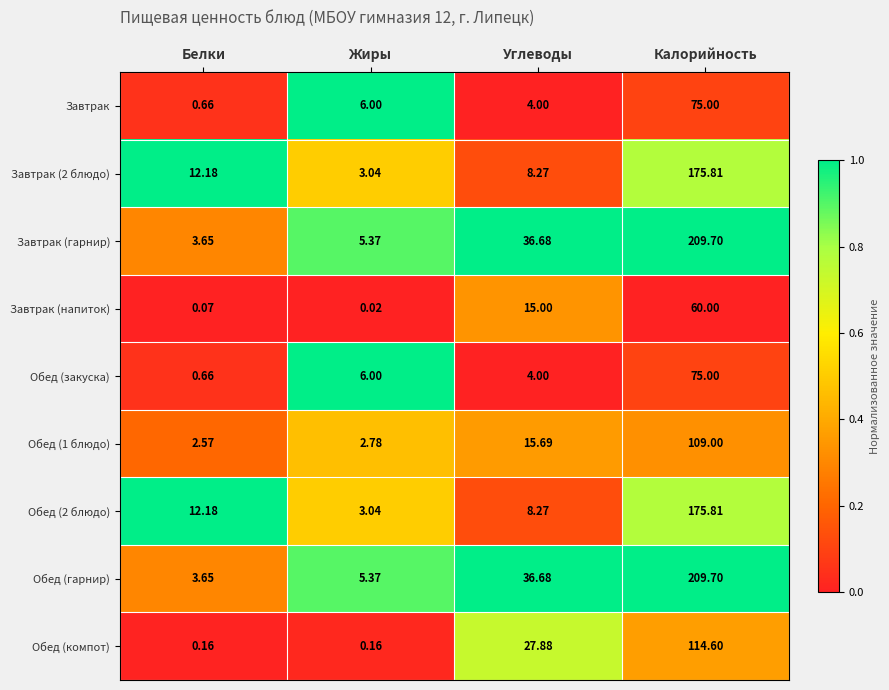

At which label does Обед (2 блюдо) first exceed 12?

Белки